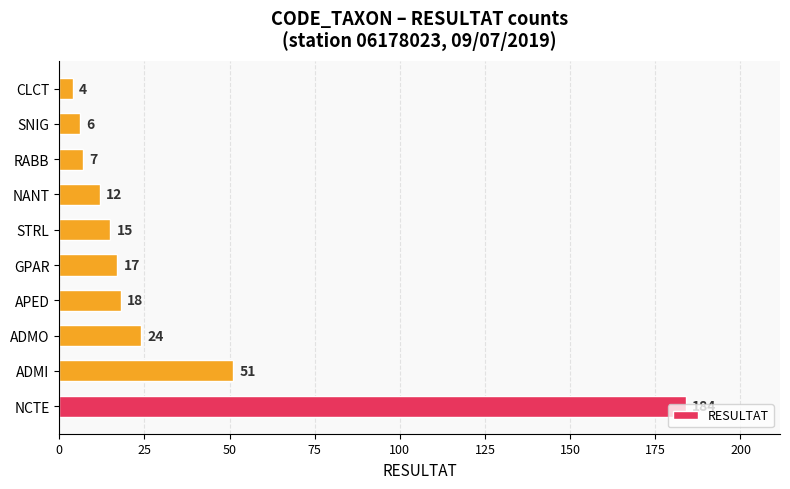

Rank the categories by value from lowest to highest.

CLCT, SNIG, RABB, NANT, STRL, GPAR, APED, ADMO, ADMI, NCTE